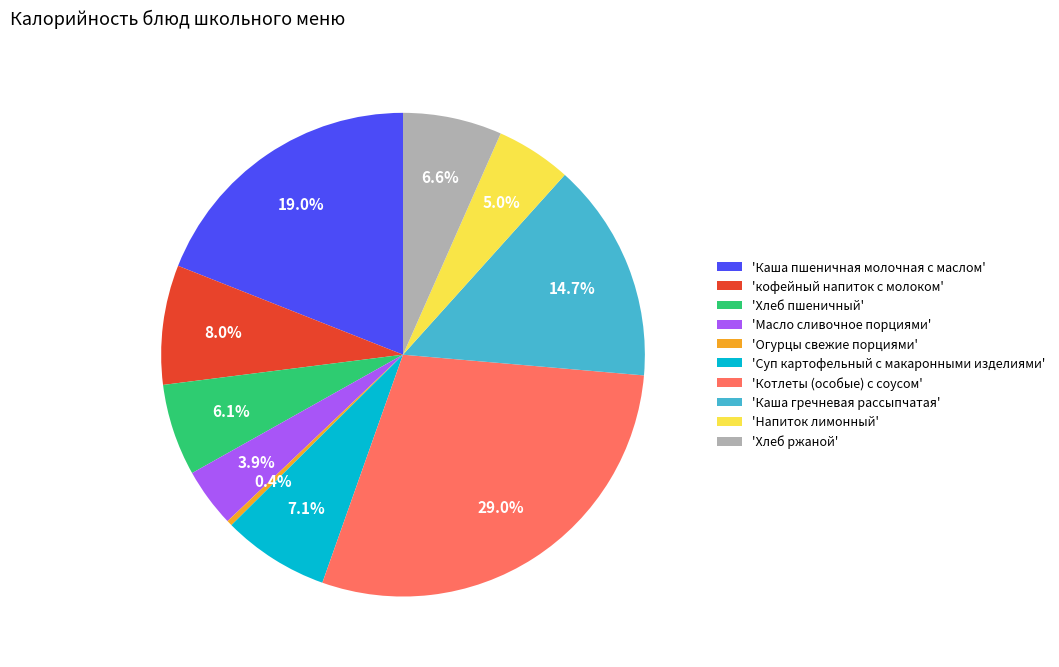

What portion of the pie excludes 'Каша гречневая рассыпчатая'?

85.3%